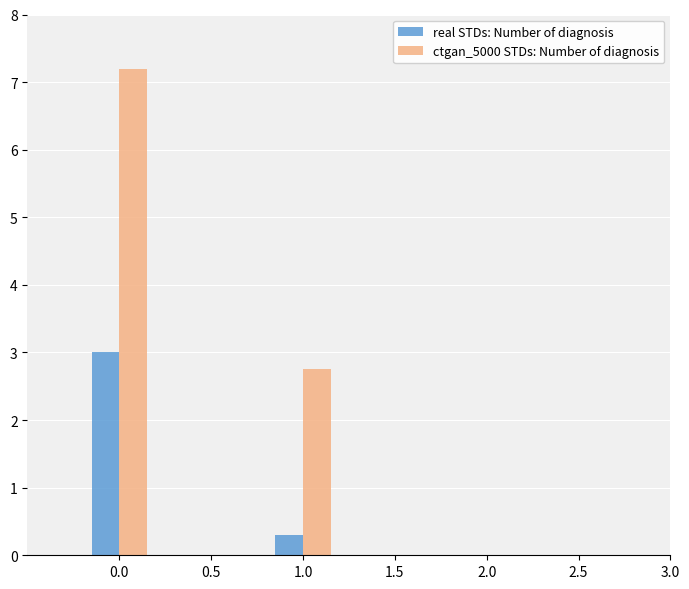

What is the difference between the real STDs: Number of diagnosis values at 1.0 and 0.0?

2.7